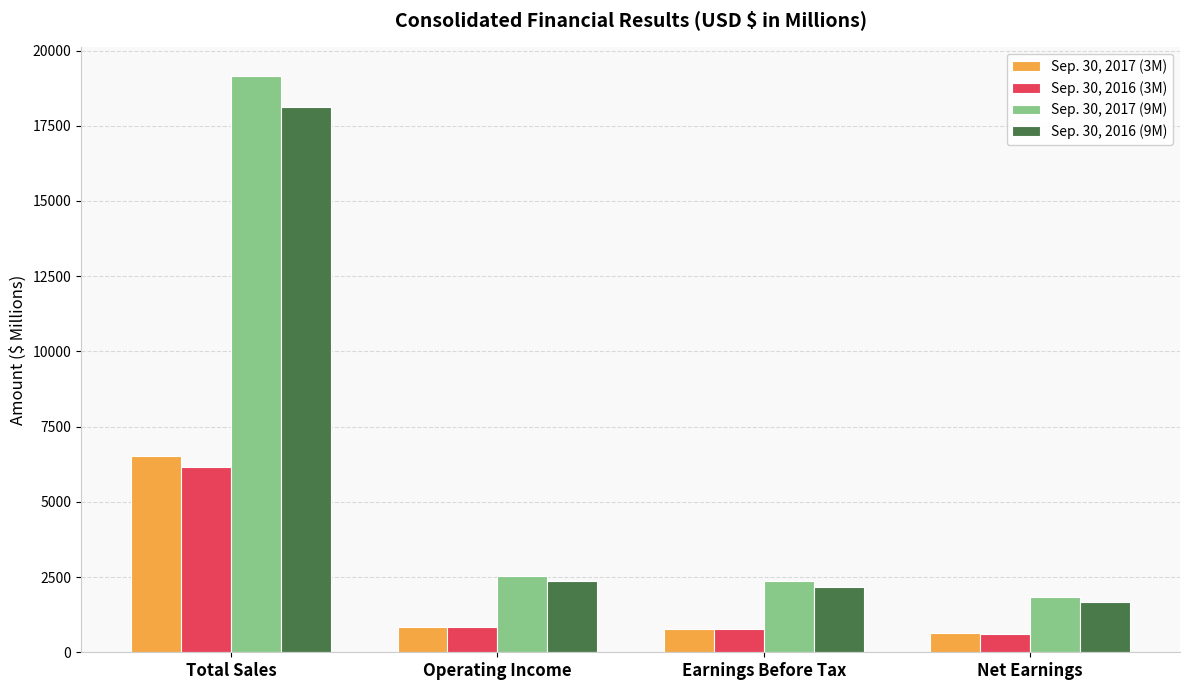

Which series changed the most between Total Sales and Earnings Before Tax?

Sep. 30, 2017 (9M)